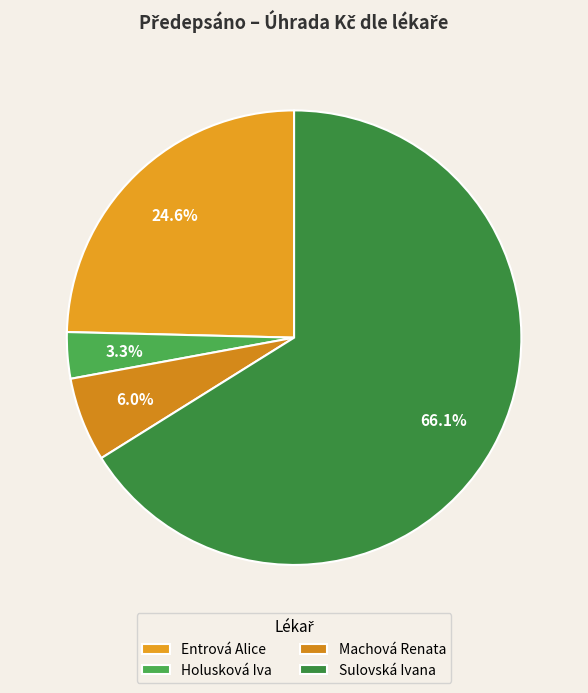

How much of the chart is everything except Entrová Alice?

75.4%